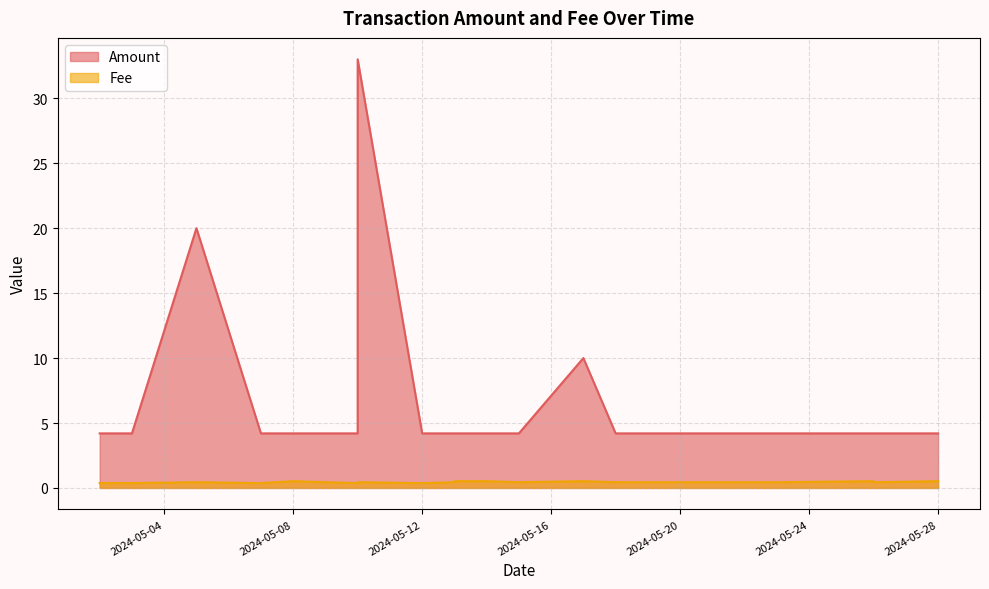

The value of Fee at 2024-05-07 is 0.2. True or false?

False